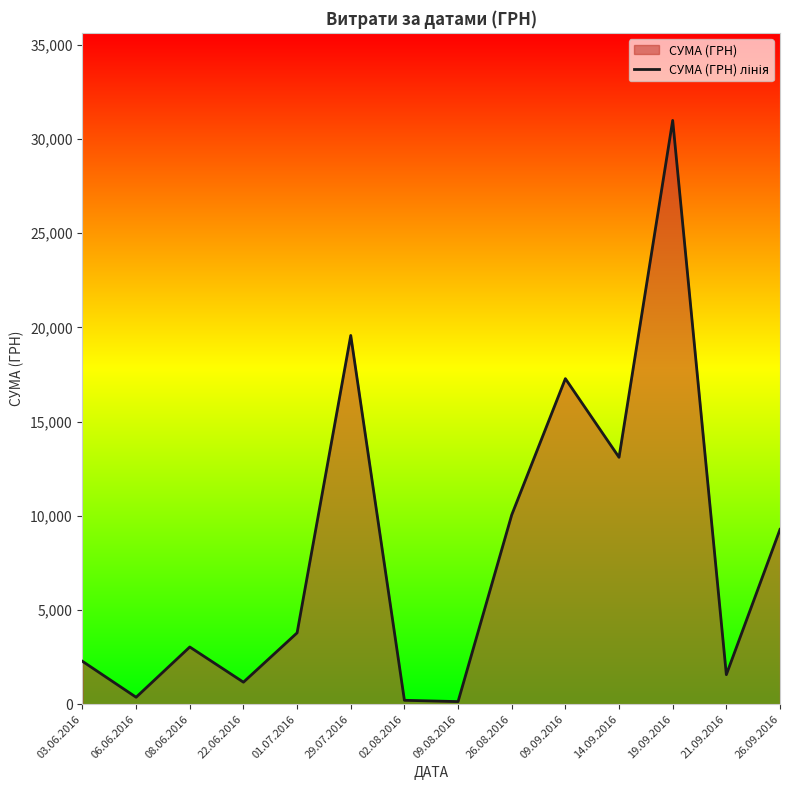

At which category does the data reach its first local peak?

08.06.2016